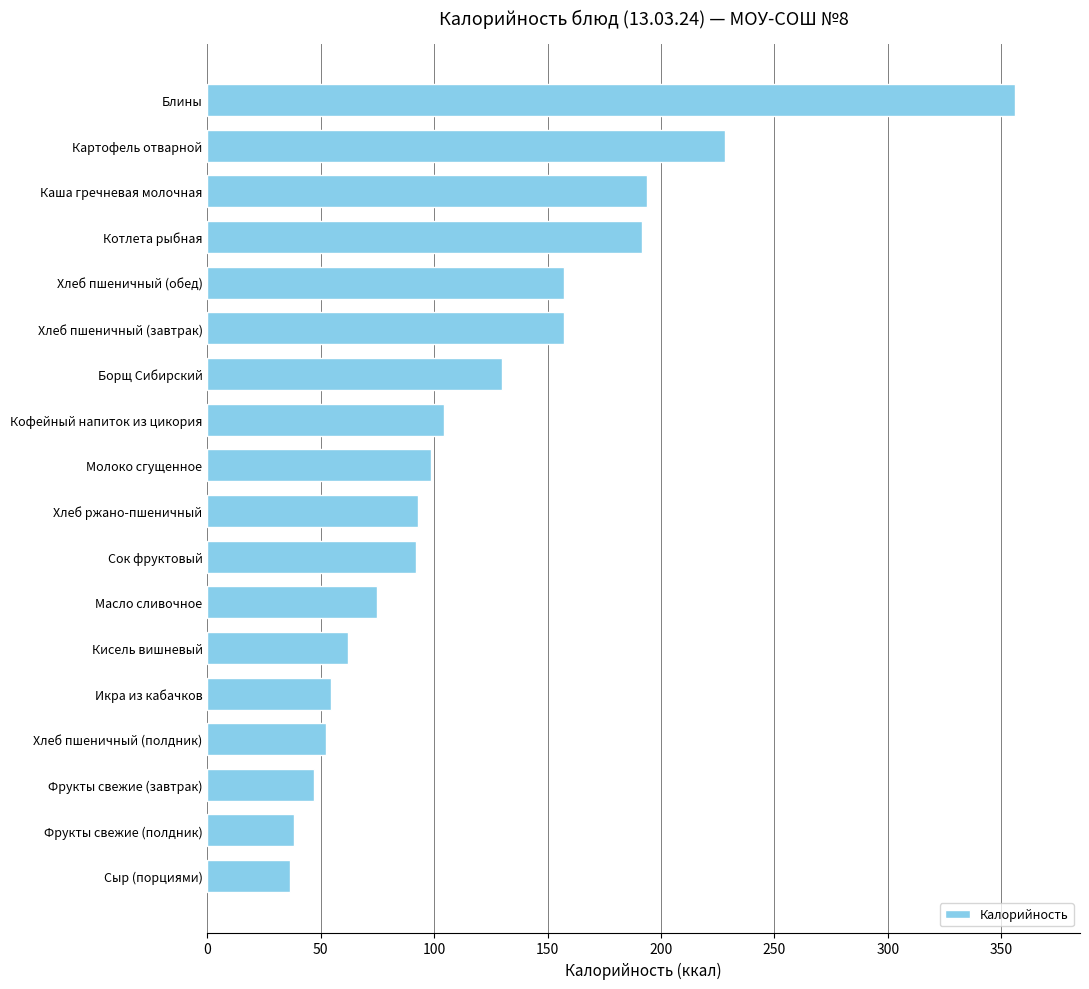

The chart shows a value of 104.5 at Кофейный напиток из цикория. True or false?

True